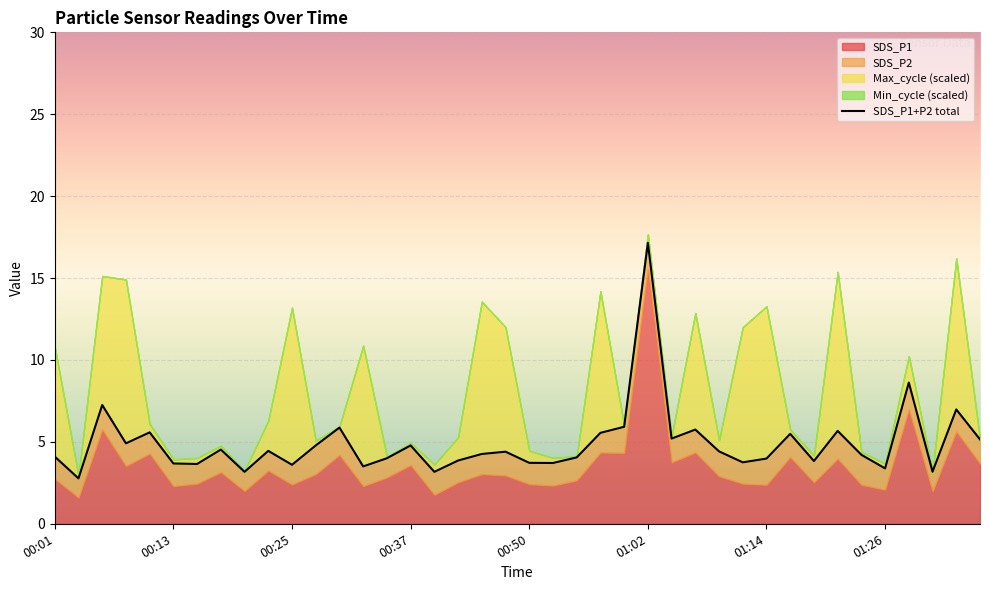

What is the difference between the second highest and second lowest values?

5.4